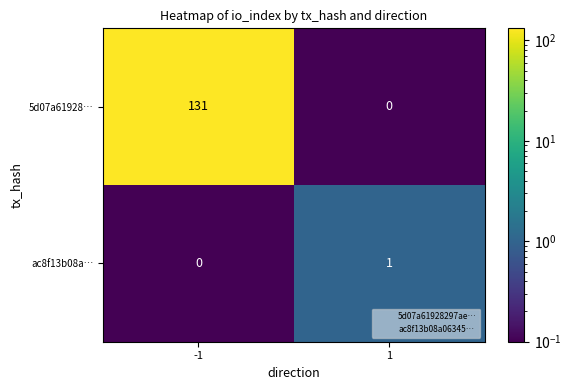

Reading left to right, list all the values displayed in this chart.

5d07a61928…: -1=131	1=0
ac8f13b08a…: -1=0	1=1